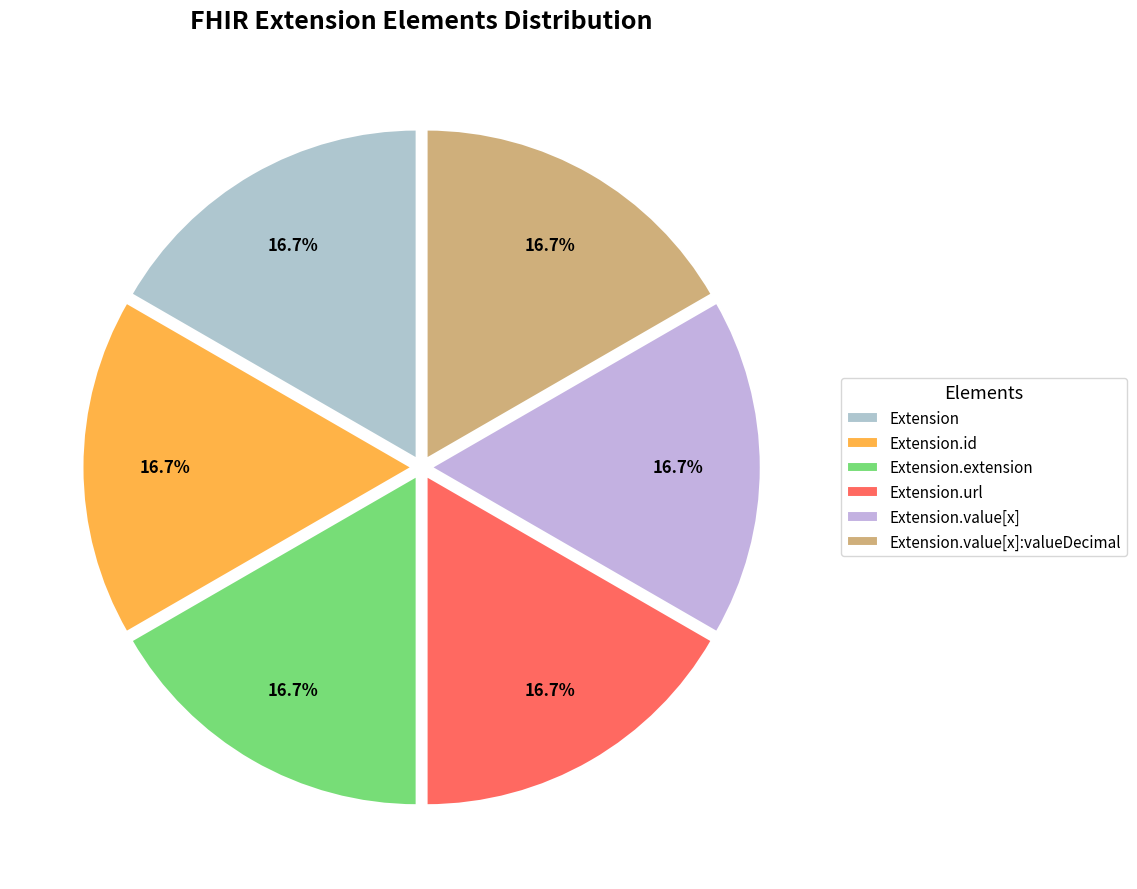

Count the number of slices in the pie.

6